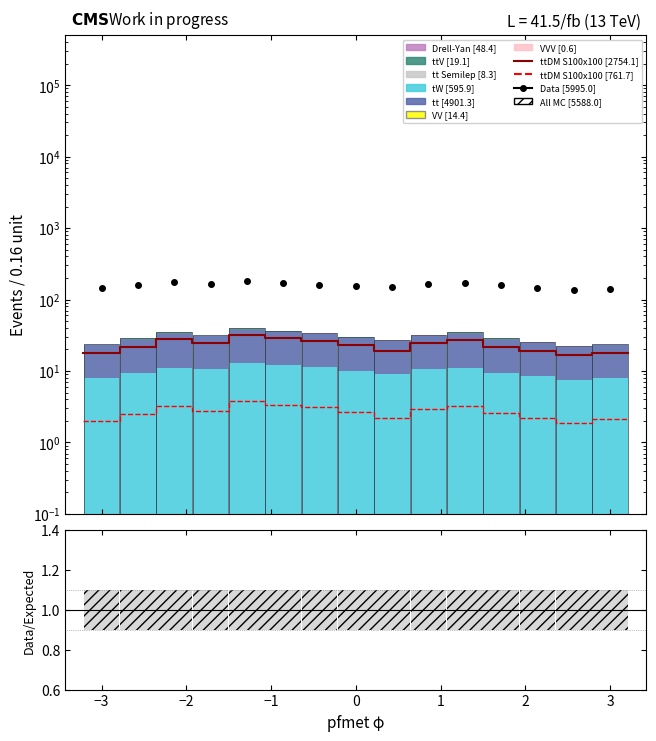

At how many categories does at least one series exceed 2?

15